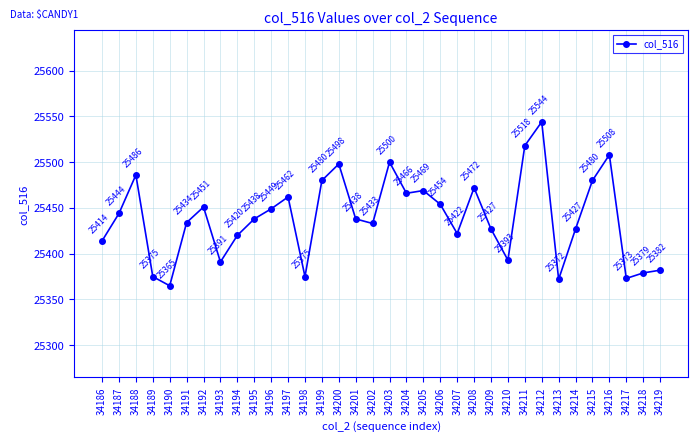

What is the sum of all values?

864939